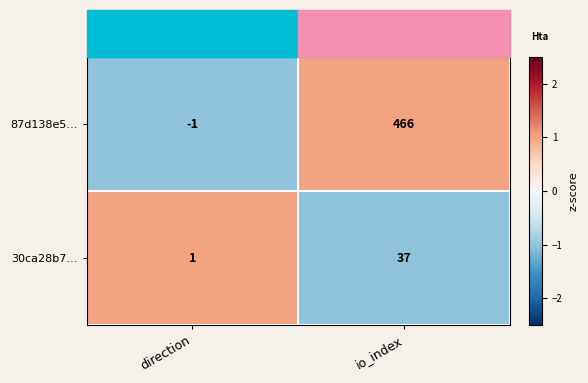

What is the difference between the highest and lowest values at direction?

2